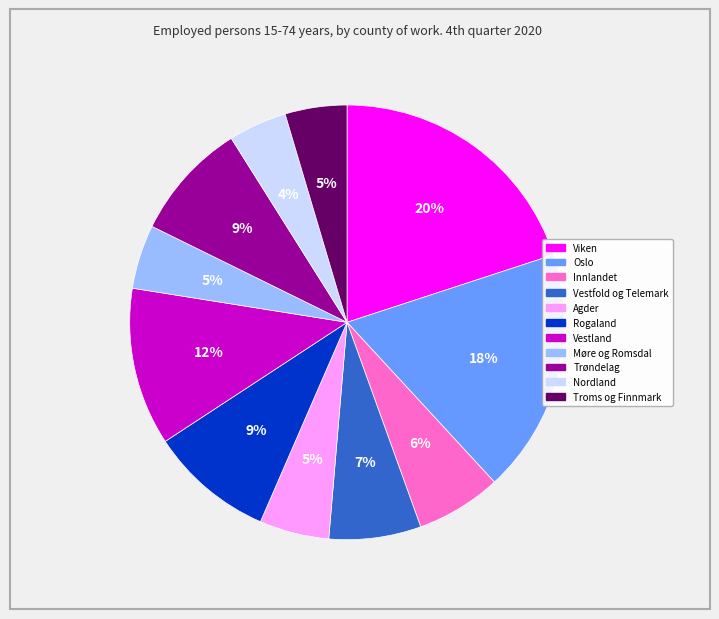

Is there any slice that represents more than half of the pie?

No